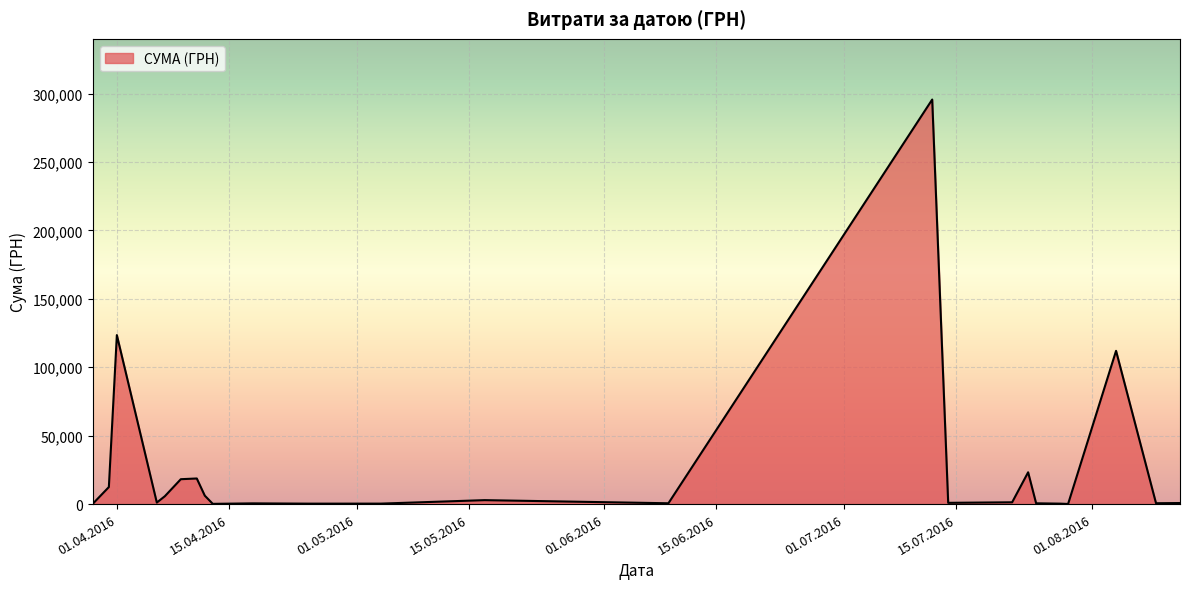

What is the difference between the maximum and minimum values?

295540.8